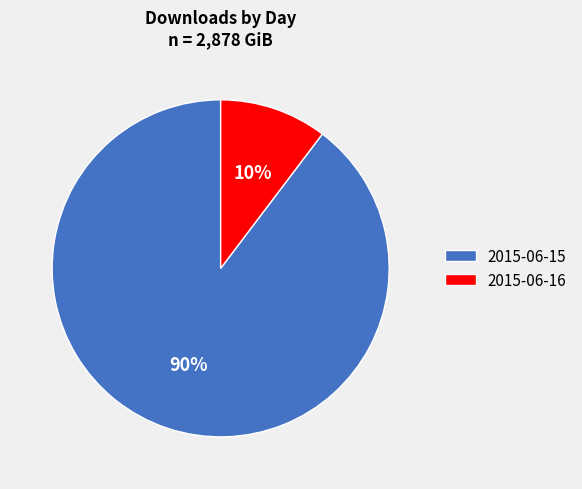

To the nearest percent, what is the combined percentage of 2015-06-16 and 2015-06-15?

100%